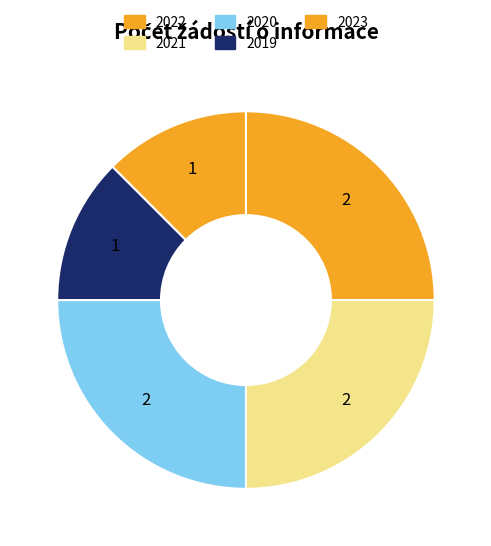

Count the number of slices in the pie.

5